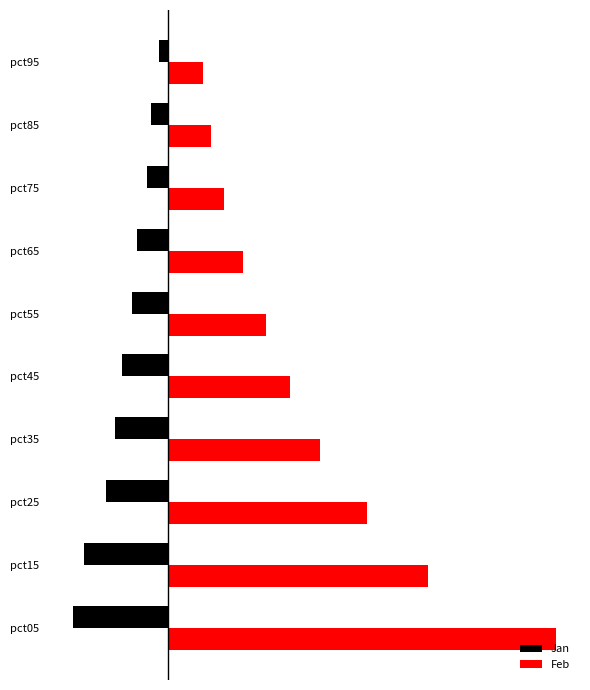

What are all the series names shown in the legend?

Jan, Feb